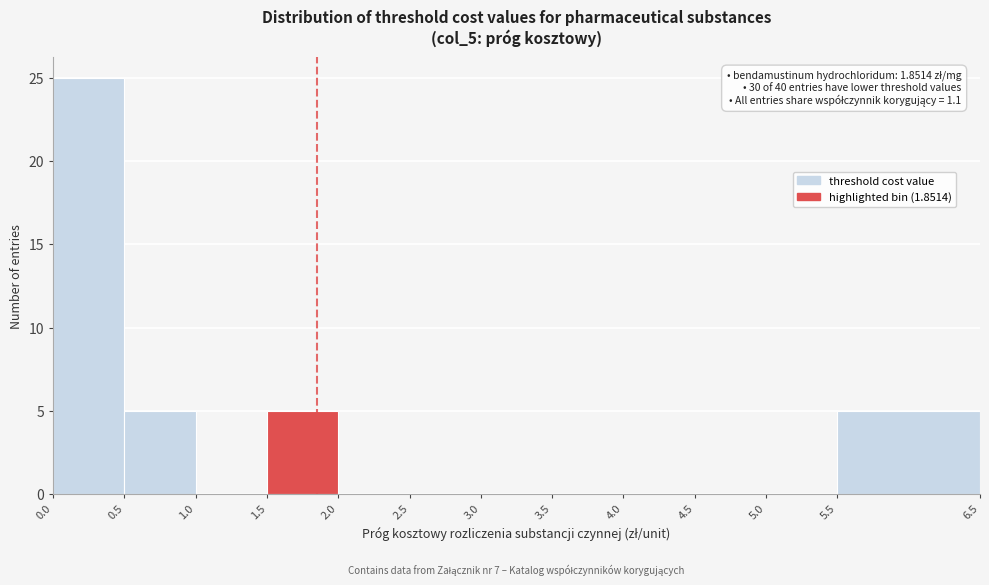

Which range on the x-axis has the tallest bar?

0.0 to 0.5